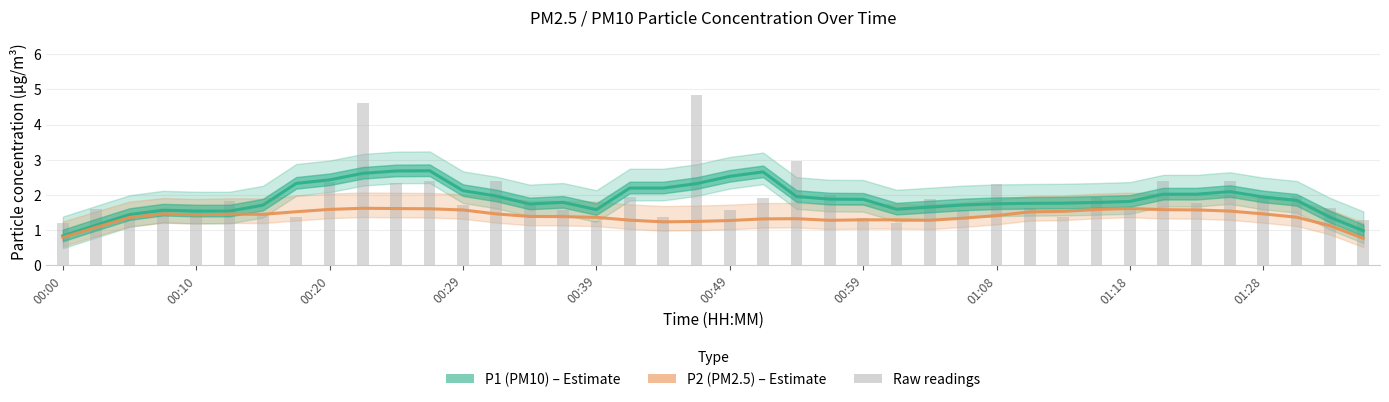

What is the sum of all P2 (PM2.5) values?

55.4